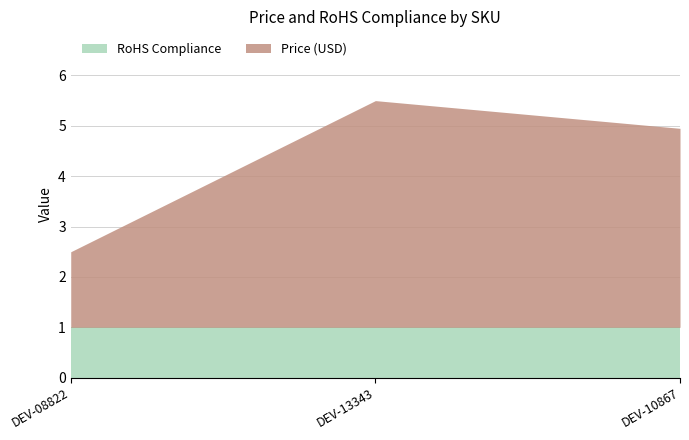

Which has a higher value, DEV-10867 or DEV-13343?

DEV-13343